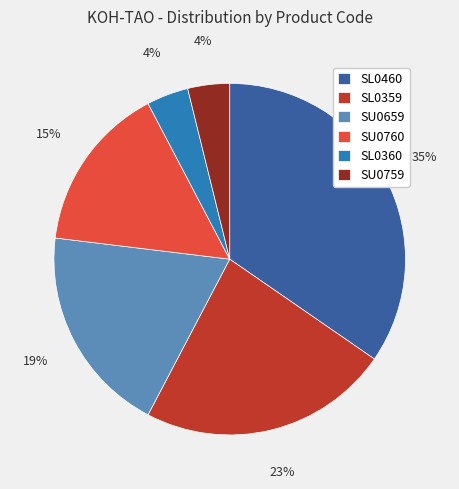

Is the sum of SL0360 and SU0759 greater than half?

No